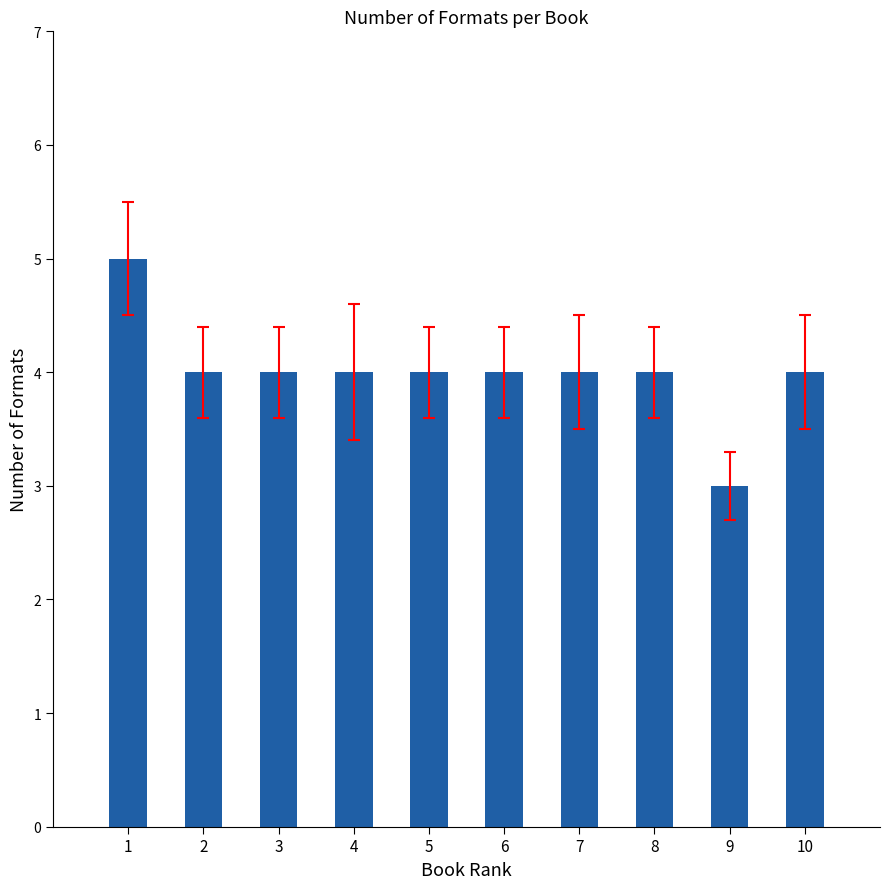

How many values are between 4 and 5?

9